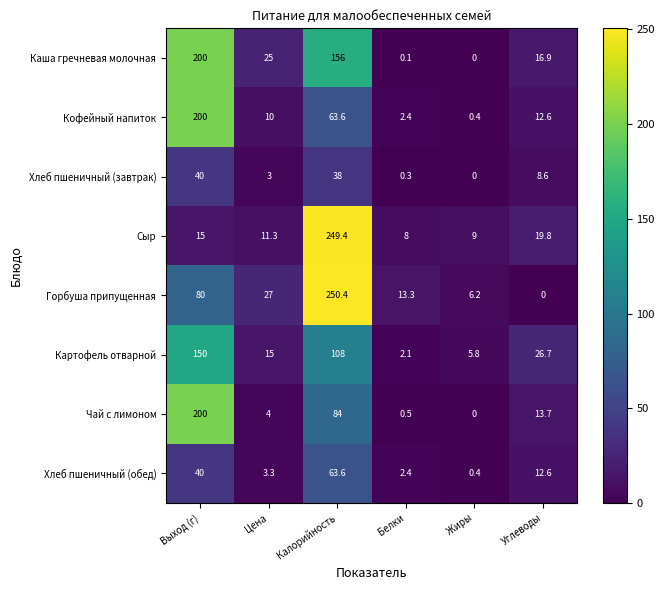

The Хлеб пшеничный (обед) series shows 3.3 at Цена. True or false?

True